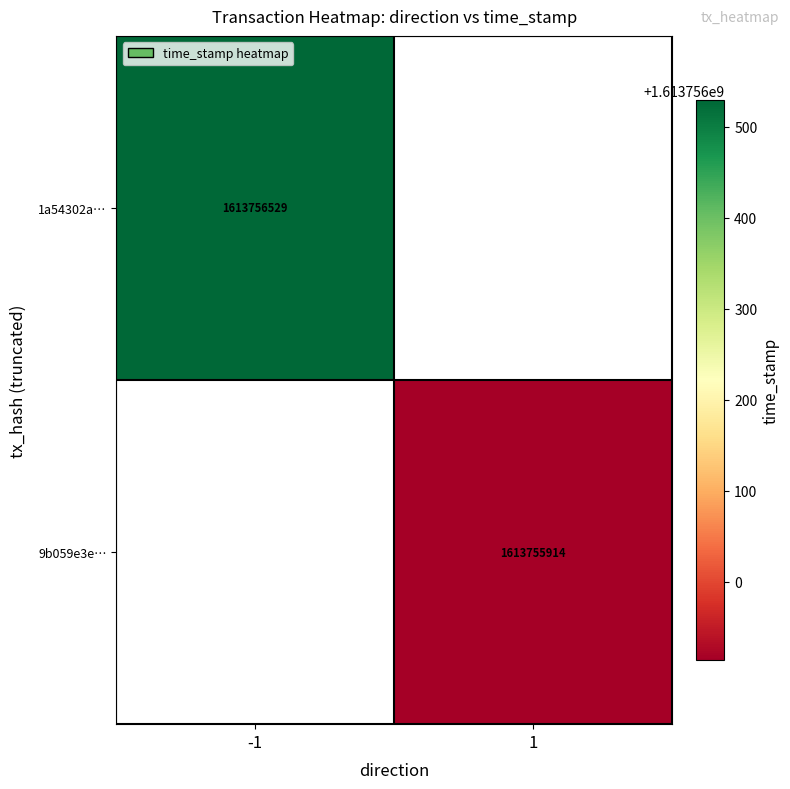

Reading right to left, transcribe all the data shown in this chart.

1a54302a3dd198ab75961666911e577b53615ef: time_stamp=1613756529	direction=-1
9b059e3ee91f6beff31514f7bd26846bab6b29a: time_stamp=1613755914	direction=1